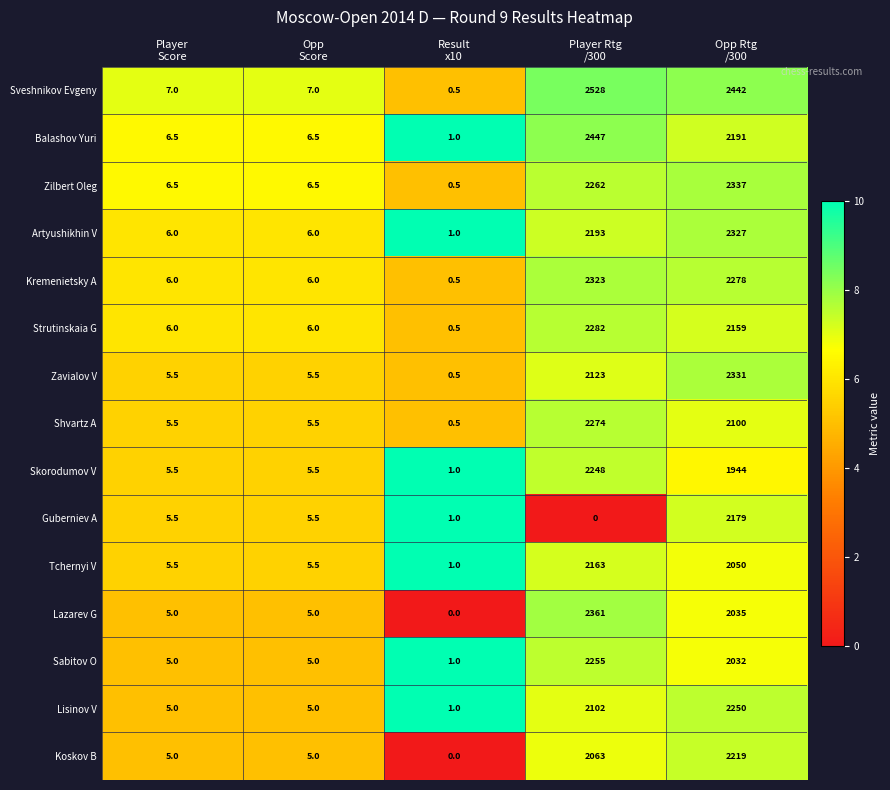

Which series has the widest spread of values?

Sveshnikov Evgeny